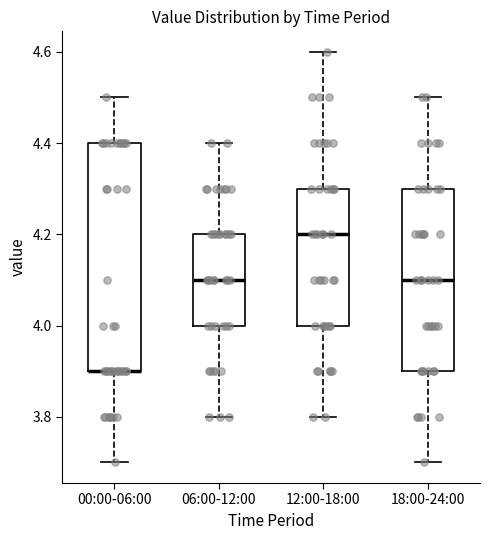

Reading left to right, read every box against the y-axis: the position of its median line, the range the box covers, and the ends of its whiskers. The values are not printed on the chart, so give them approximately, as read against the axis.

00:00-06:00: median 3.9 (drawn on the box's lower edge), box 3.9 to 4.4, whiskers 3.7 to 4.5
06:00-12:00: median 4.1, box 4.0 to 4.2, whiskers 3.8 to 4.4
12:00-18:00: median 4.2, box 4.0 to 4.3, whiskers 3.8 to 4.6
18:00-24:00: median 4.1, box 3.9 to 4.3, whiskers 3.7 to 4.5